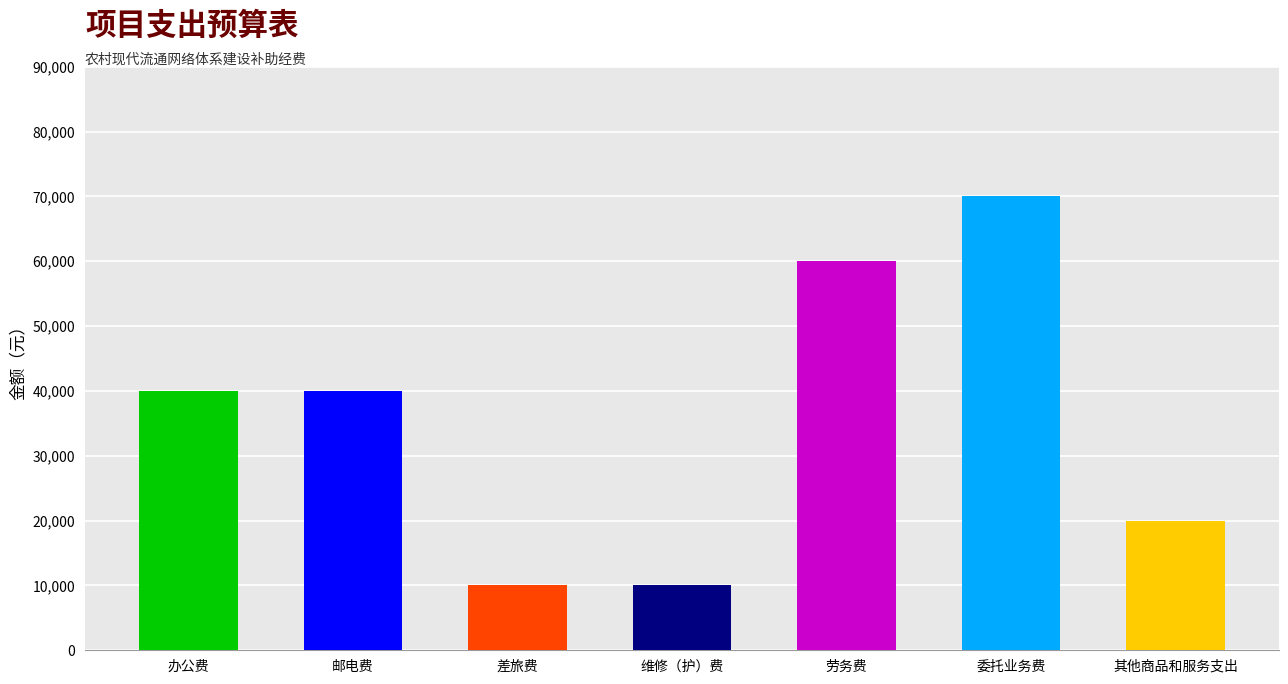

The value of 本年拨款 at 劳务费 is 60000. True or false?

True